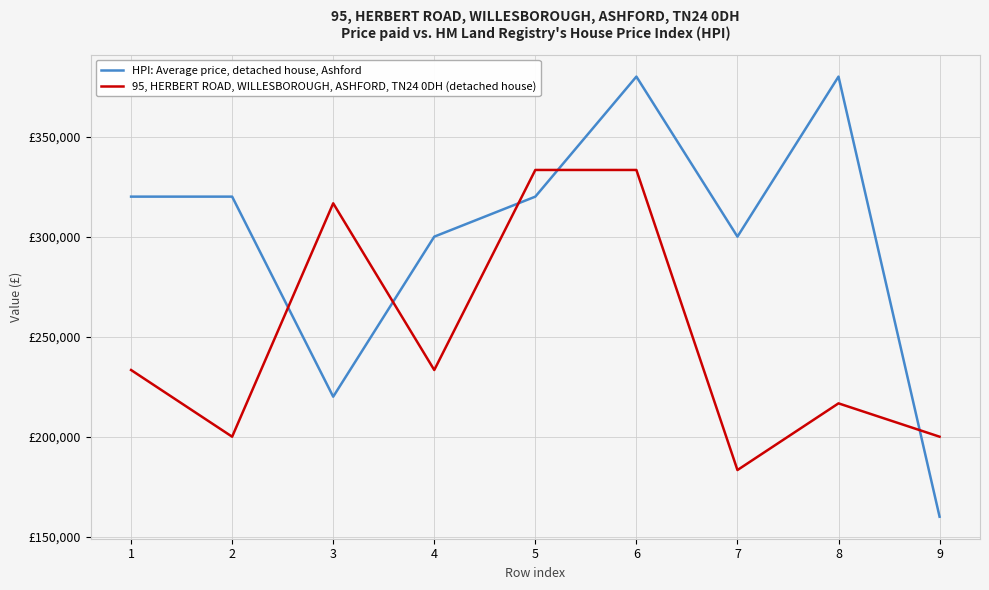

The value of 95, HERBERT ROAD, WILLESBOROUGH, ASHFORD, TN24 0DH (detached house) at 5 is 546553.5. True or false?

False